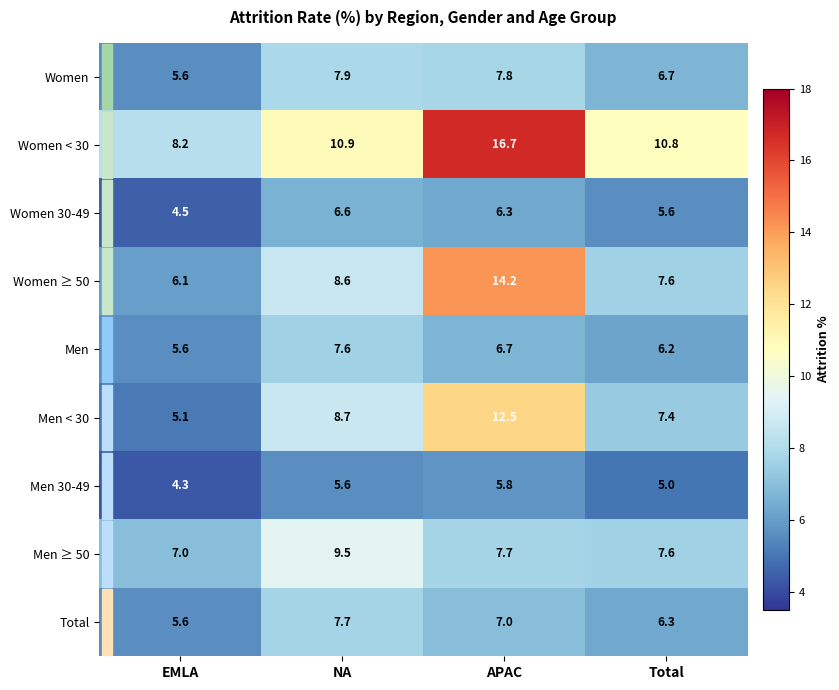

The value of Women < 30 at NA is 10.9. True or false?

True